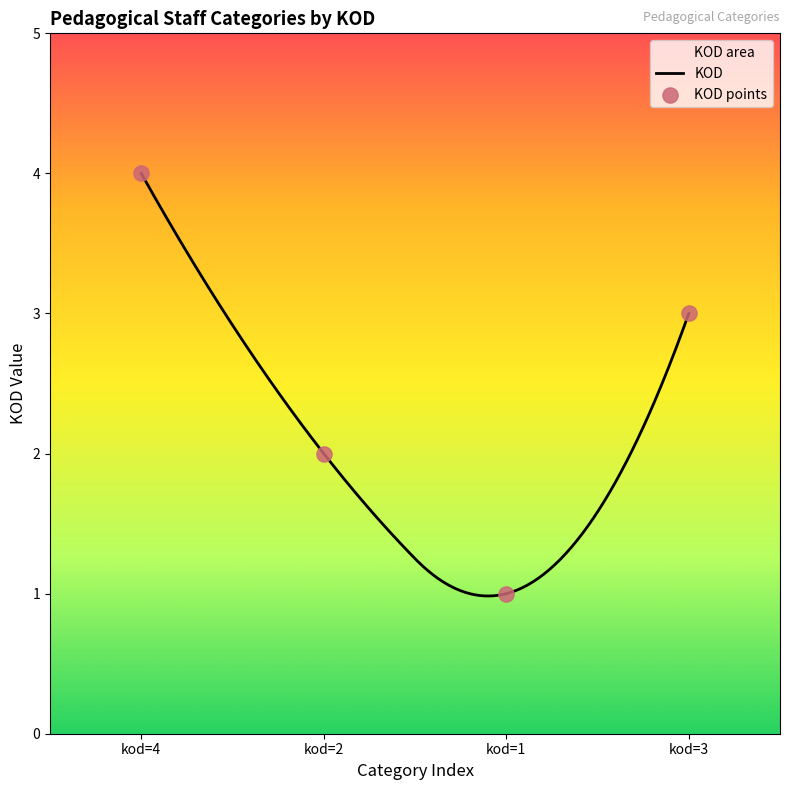

What is the minimum value for KOD?

1.0